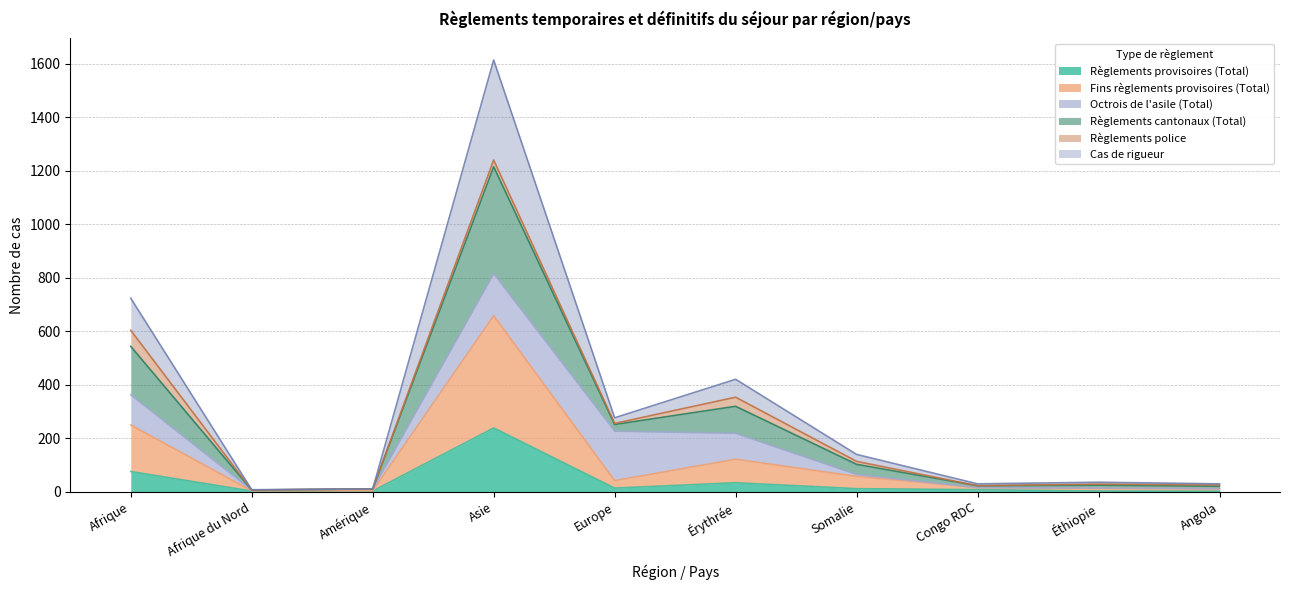

At which label does Cas de rigueur reach its minimum?

Afrique du Nord